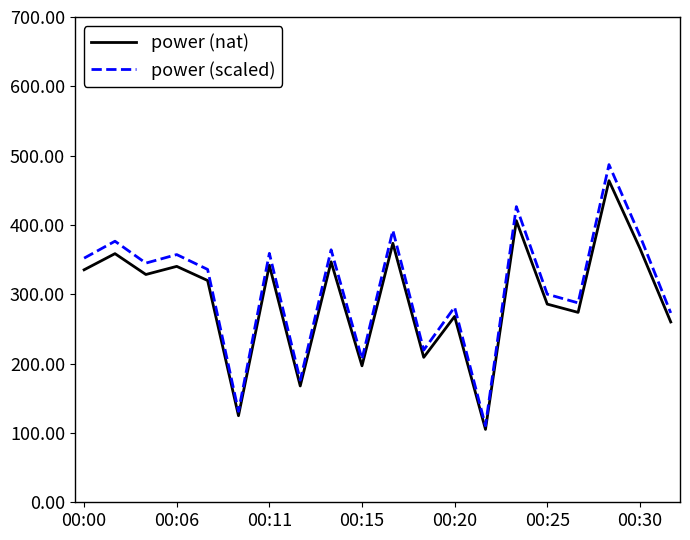

What is the minimum value for power (nat)?

105.1